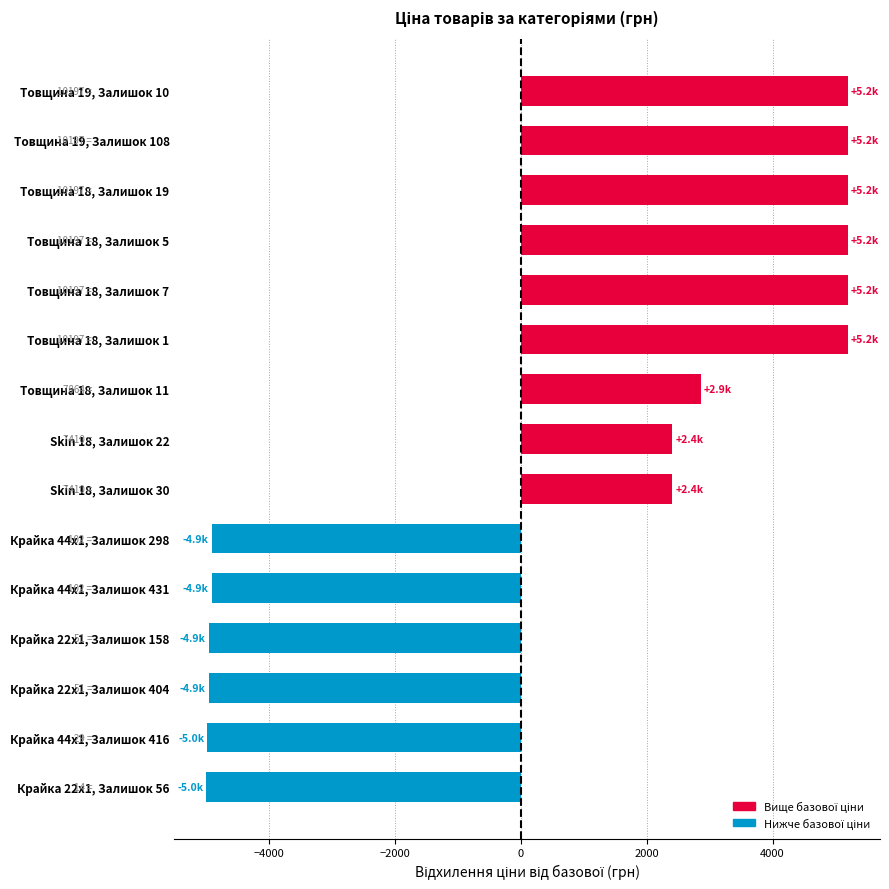

The value at Крайка 22x1, Залишок 158 is -1834.8. True or false?

False